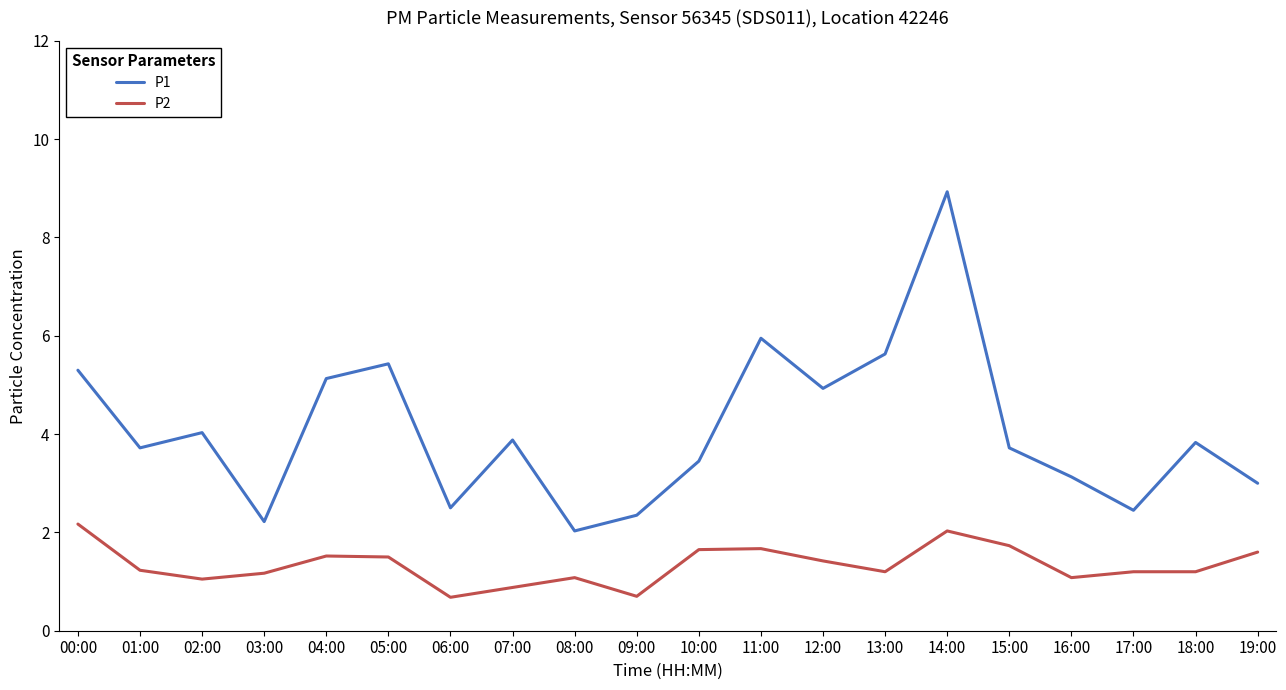

Rank the series at 05:00 from highest to lowest value.

P1, P2